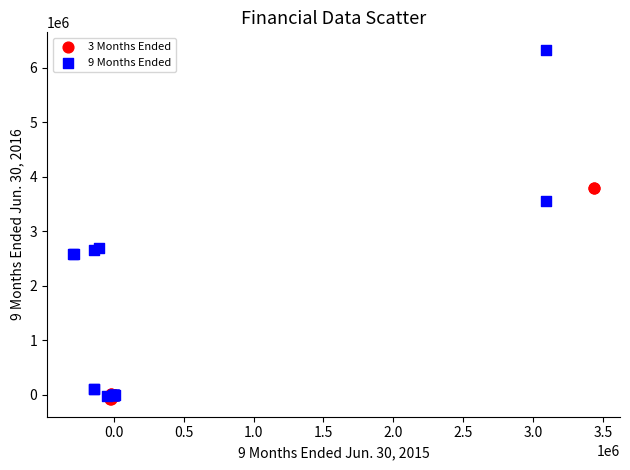

Which series reaches the maximum Y coordinate?

9 Months Ended